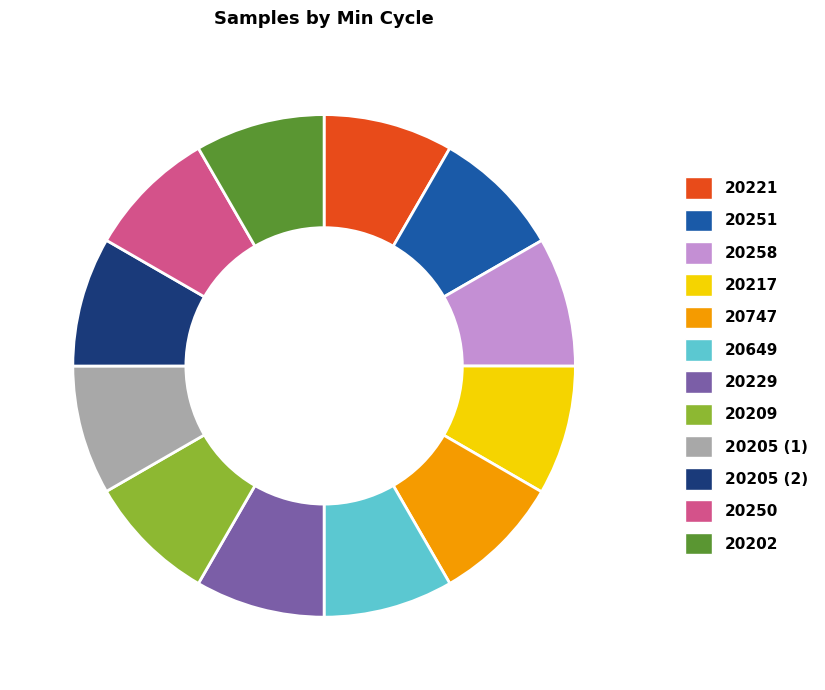

Does any single category account for the majority?

No